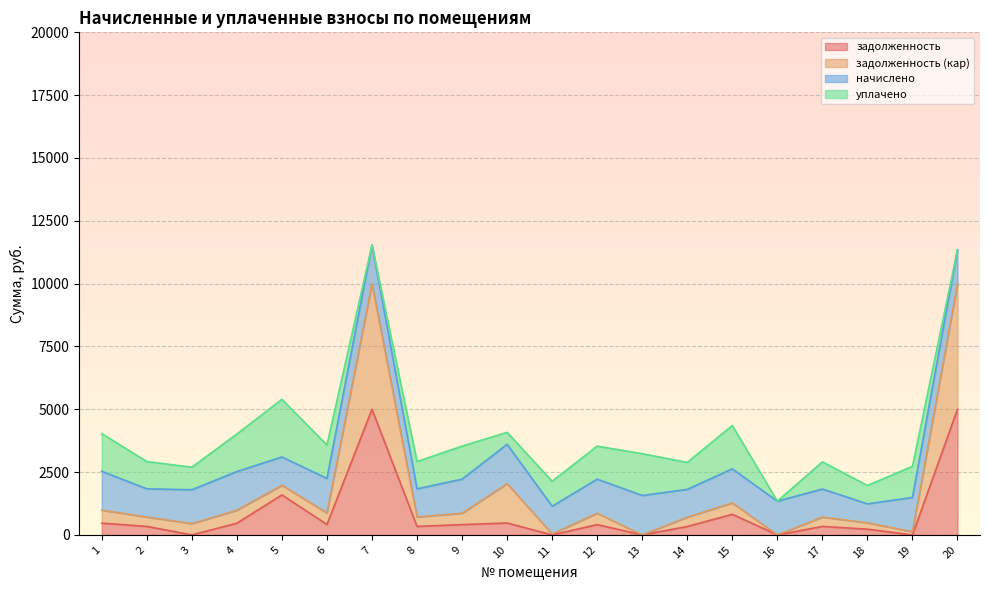

What are all the series names shown in the legend?

задолженность, задолженность (кap), начислено, уплачено